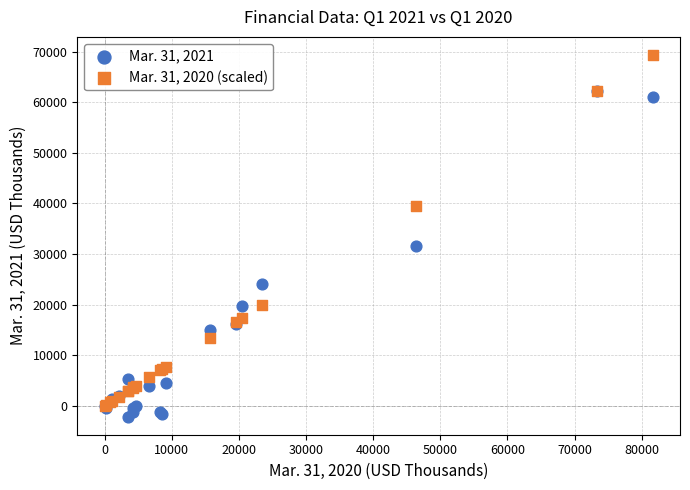

Across all series, what Y value is closest to 33606?

31520.0